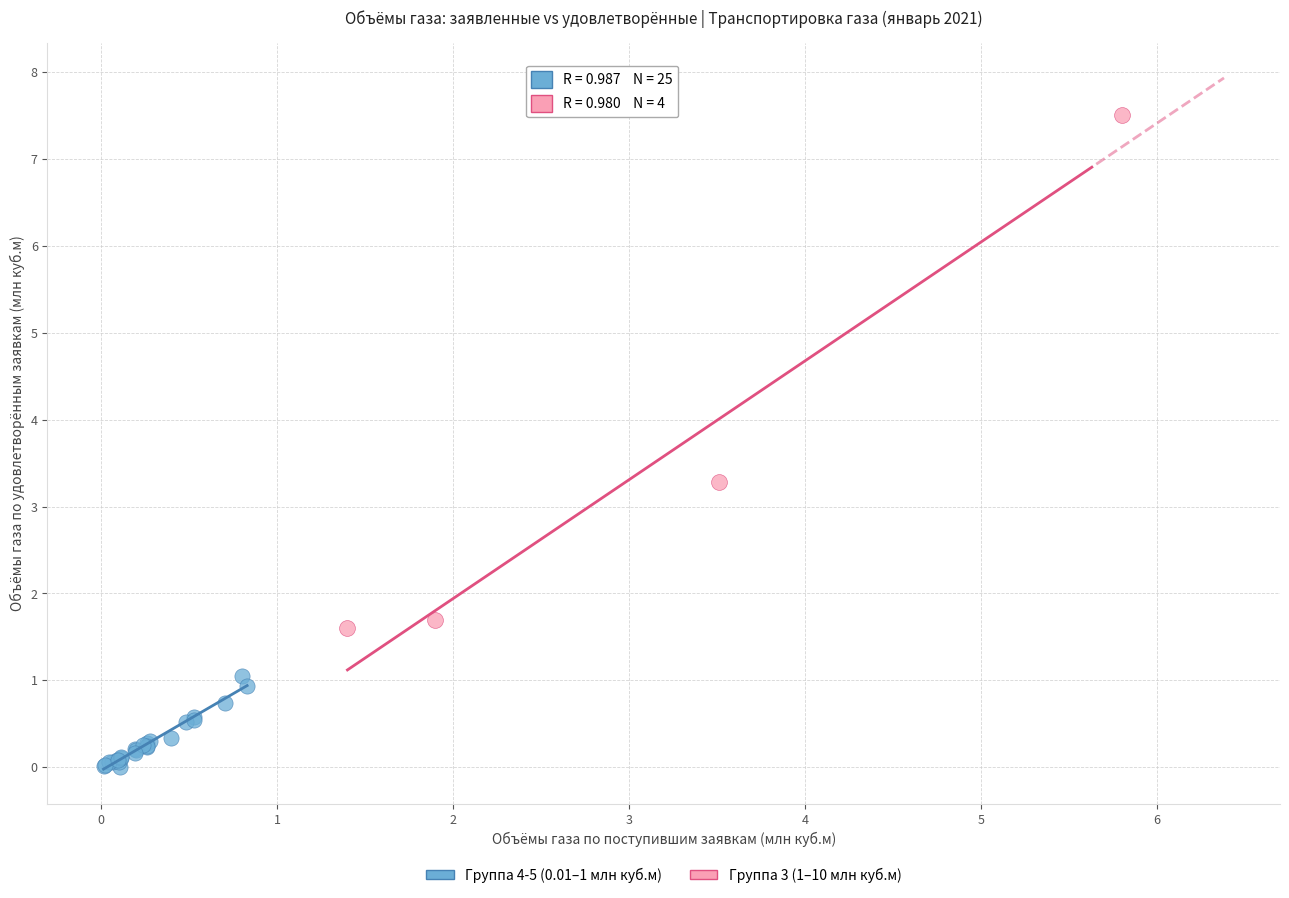

Which series reaches the minimum Y coordinate?

Группа 4-5 (0.01–1 млн куб.м)